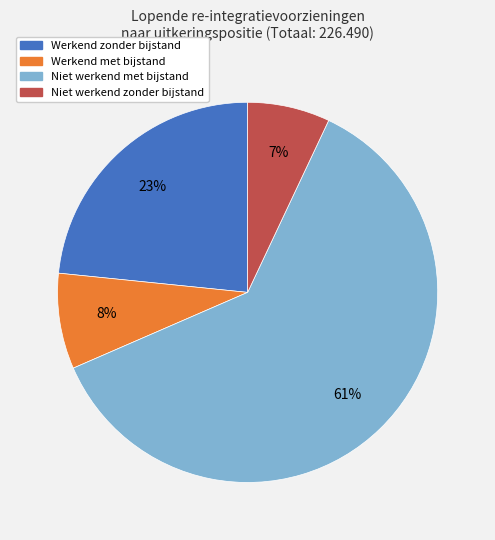

Which slice represents more than half of the pie?

Niet werkend met bijstand